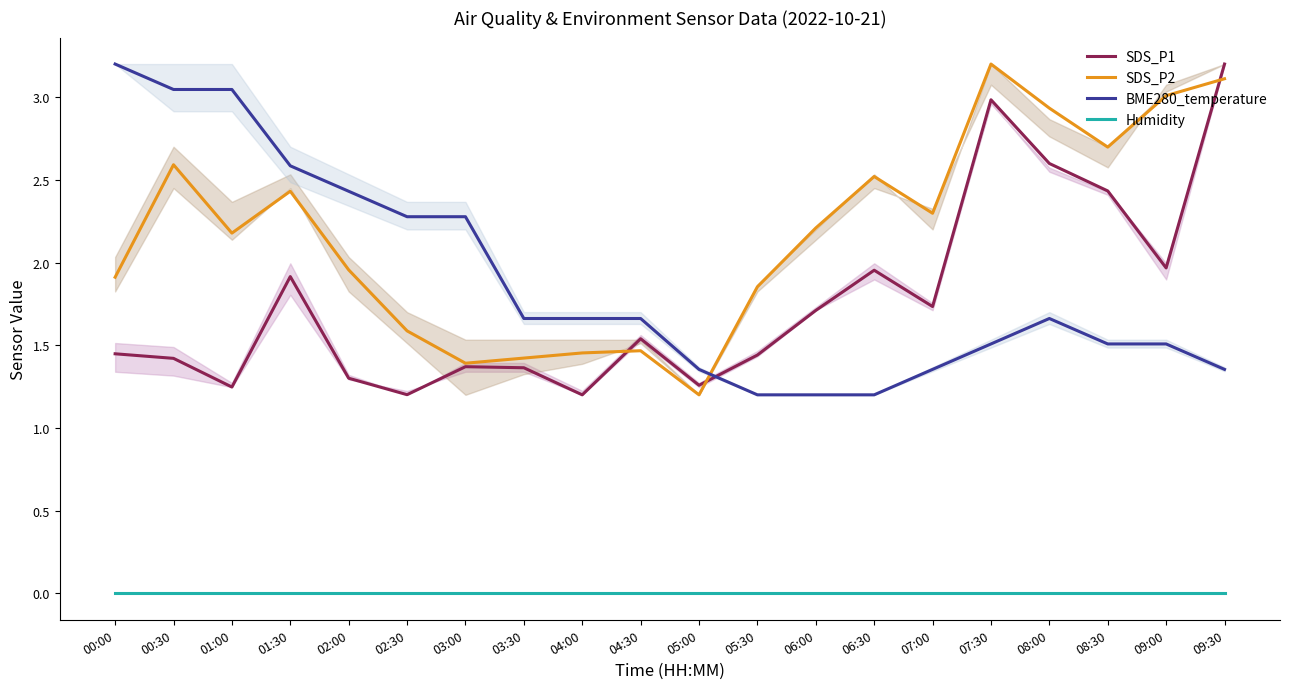

Reading left to right, list all the values displayed in this chart.

SDS_P1: 1.4	1.4	1.2	1.9	1.3	1.2	1.4	1.4	1.2	1.5	1.3	1.4	1.7	2.0	1.7	3.0	2.6	2.4	2.0	3.2
SDS_P2: 1.9	2.6	2.2	2.4	2.0	1.6	1.4	1.4	1.5	1.5	1.2	1.9	2.2	2.5	2.3	3.2	2.9	2.7	3.0	3.1
BME280_temperature: 3.2	3.0	3.0	2.6	2.4	2.3	2.3	1.7	1.7	1.7	1.4	1.2	1.2	1.2	1.4	1.5	1.7	1.5	1.5	1.4
Humidity: 0.0	0.0	0.0	0.0	0.0	0.0	0.0	0.0	0.0	0.0	0.0	0.0	0.0	0.0	0.0	0.0	0.0	0.0	0.0	0.0